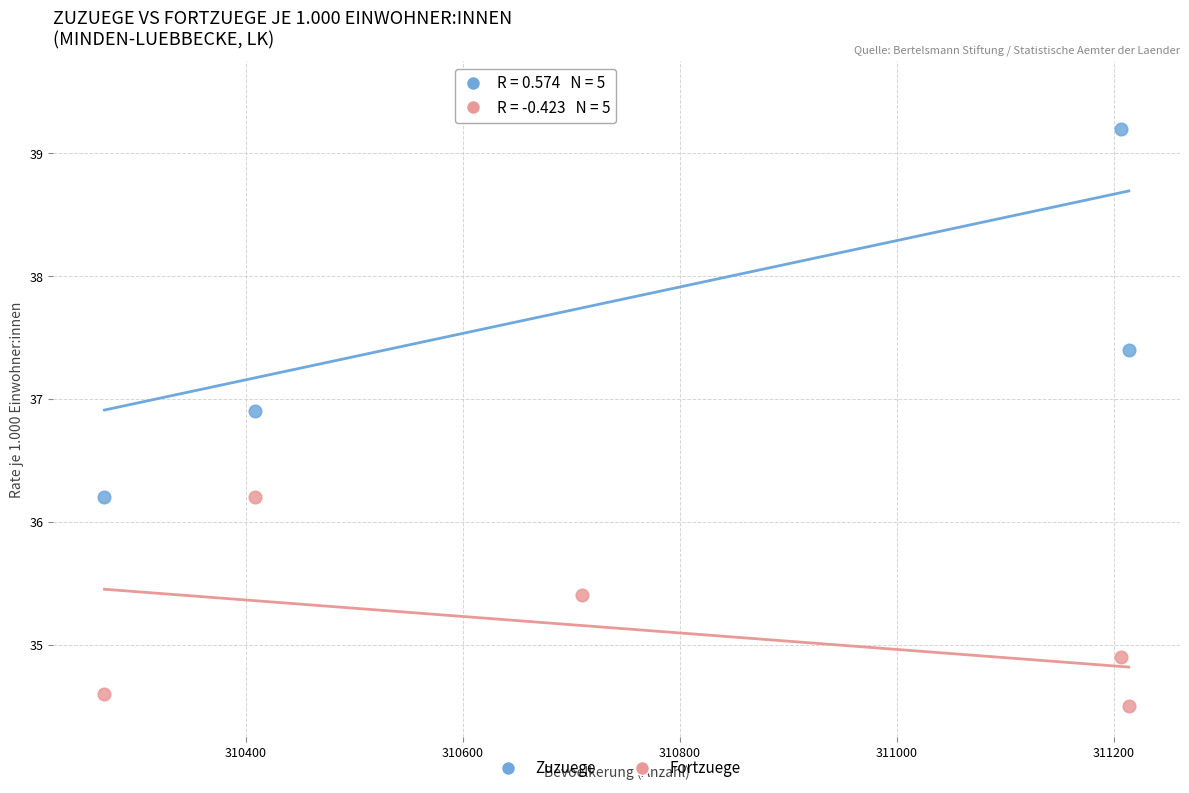

Which series reaches the maximum Y coordinate?

Zuzuege